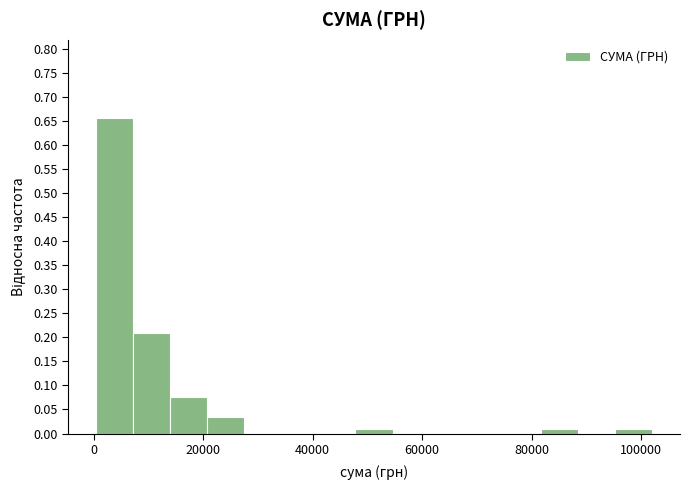

Around what value on the x-axis is the tallest bar? Give the approximate position of its centre, as read against the axis.

4000